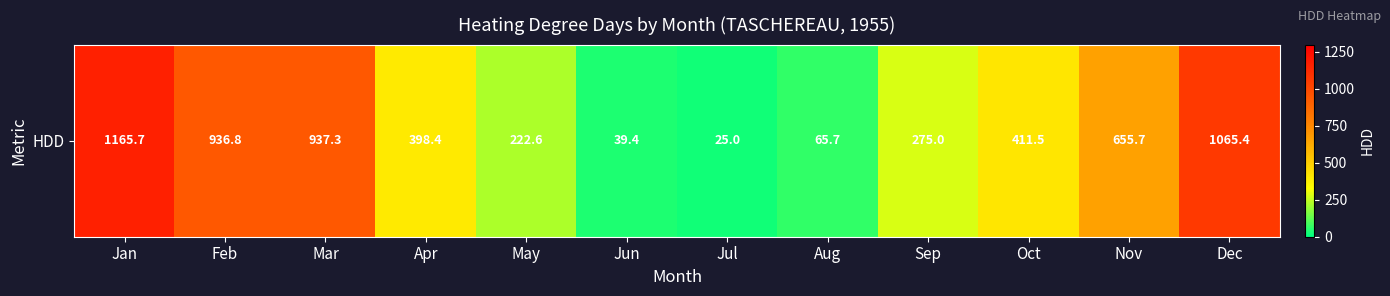

What is the sum of all values?

6198.5